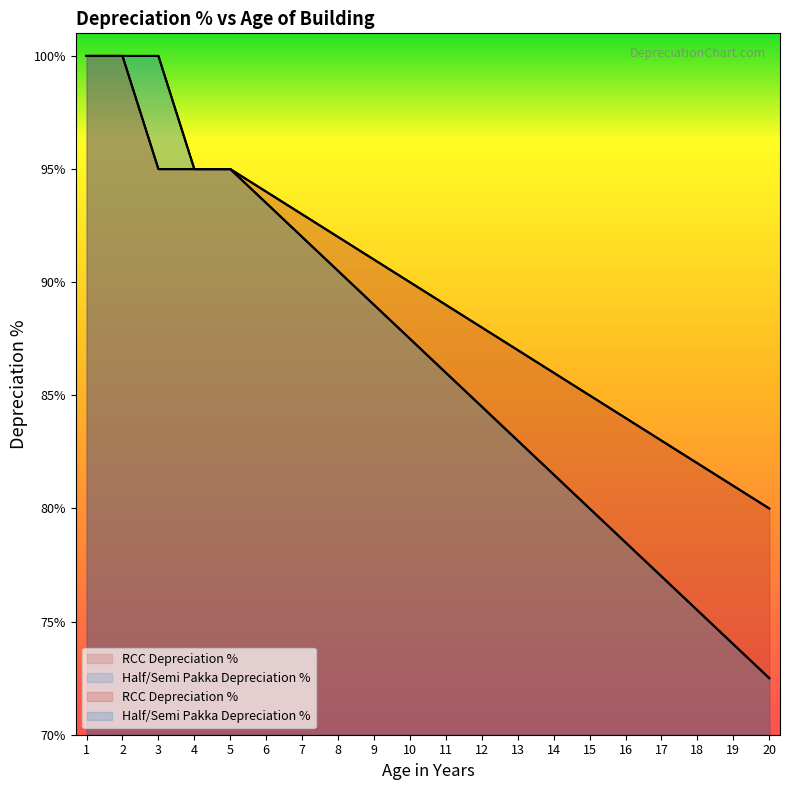

List the labels in order of RCC Depreciation % value, smallest first.

20, 19, 18, 17, 16, 15, 14, 13, 12, 11, 10, 9, 8, 7, 6, 3, 4, 5, 1, 2